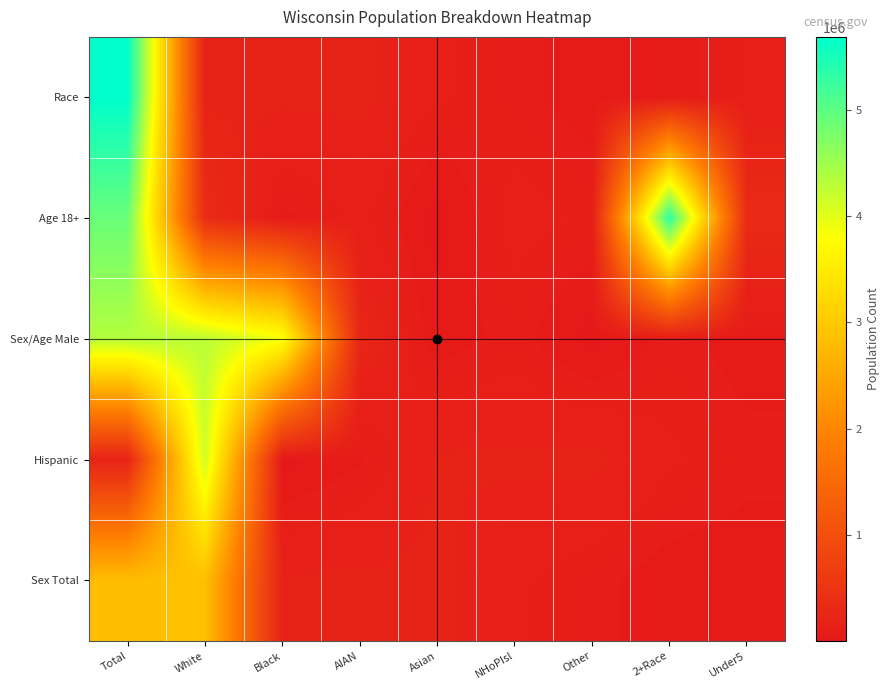

Count the number of categories in the chart.

9